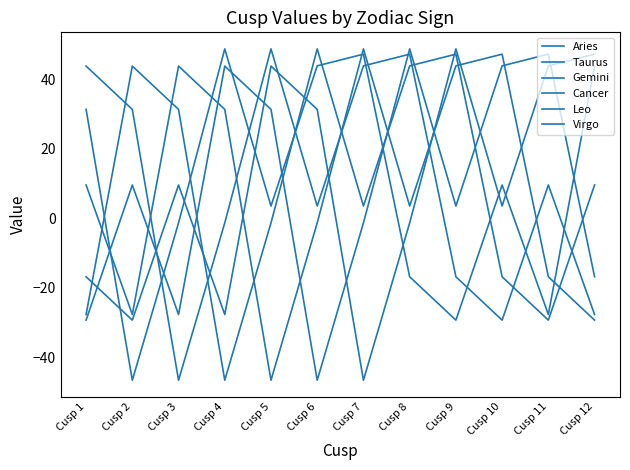

How many negative values does the Virgo series have?

5